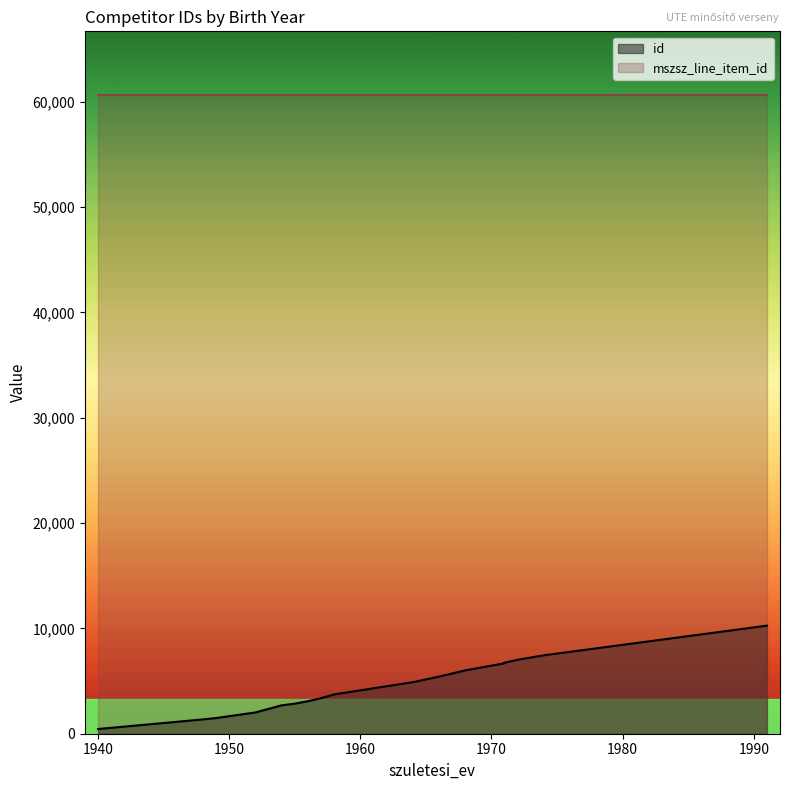

What is the greatest value displayed?

60626